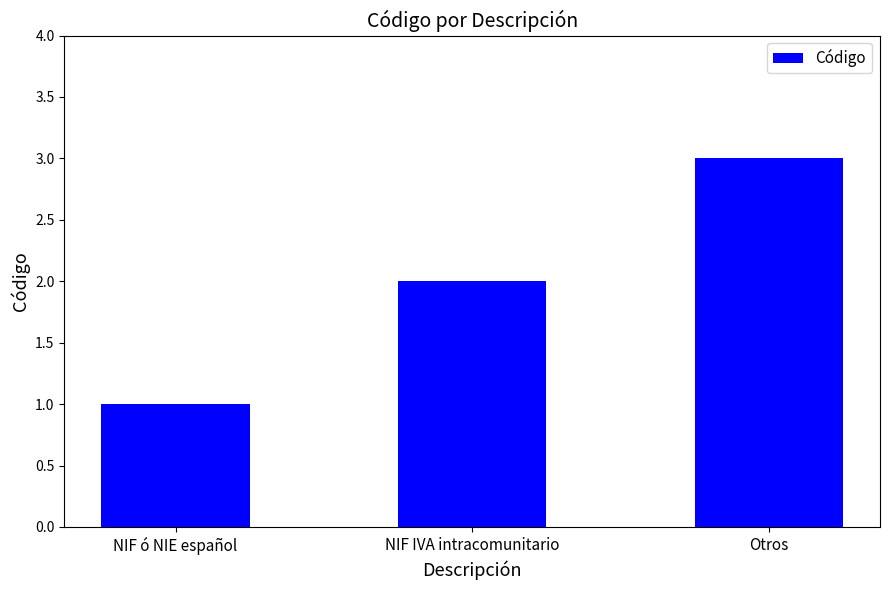

What is the ratio of the value at NIF ó NIE español to the value at Otros?

0.3